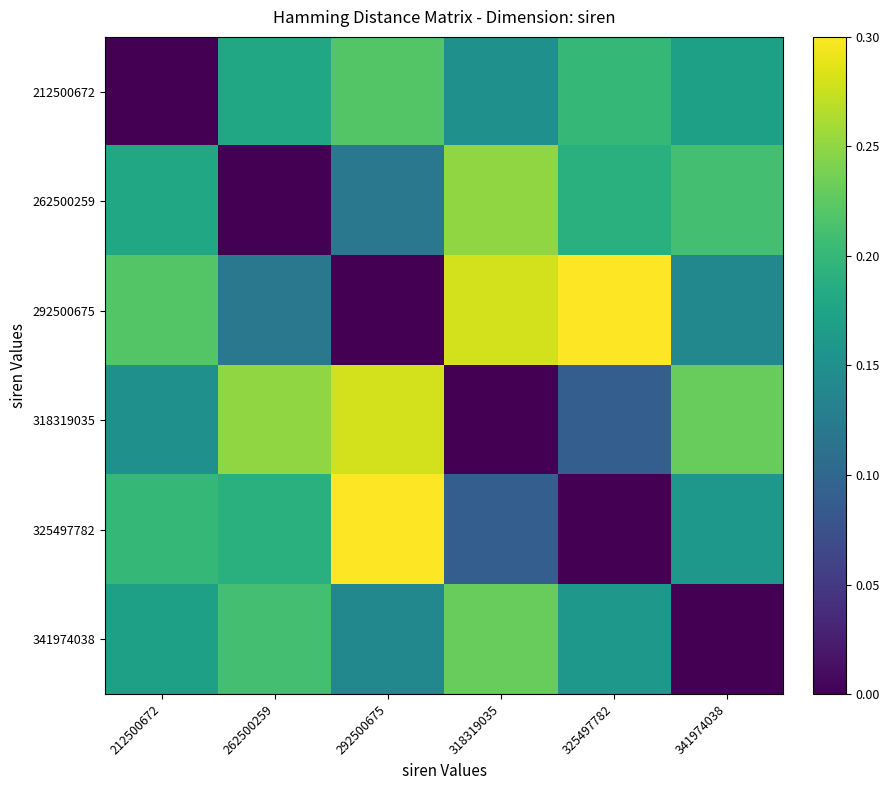

Reading right to left, what are all the values shown in this chart?

212500672: 341974038=0.2	325497782=0.2	318319035=0.1	292500675=0.2	262500259=0.2	212500672=0.0
262500259: 341974038=0.2	325497782=0.2	318319035=0.2	292500675=0.1	262500259=0.0	212500672=0.2
292500675: 341974038=0.1	325497782=0.3	318319035=0.3	292500675=0.0	262500259=0.1	212500672=0.2
318319035: 341974038=0.2	325497782=0.1	318319035=0.0	292500675=0.3	262500259=0.2	212500672=0.1
325497782: 341974038=0.2	325497782=0.0	318319035=0.1	292500675=0.3	262500259=0.2	212500672=0.2
341974038: 341974038=0.0	325497782=0.2	318319035=0.2	292500675=0.1	262500259=0.2	212500672=0.2